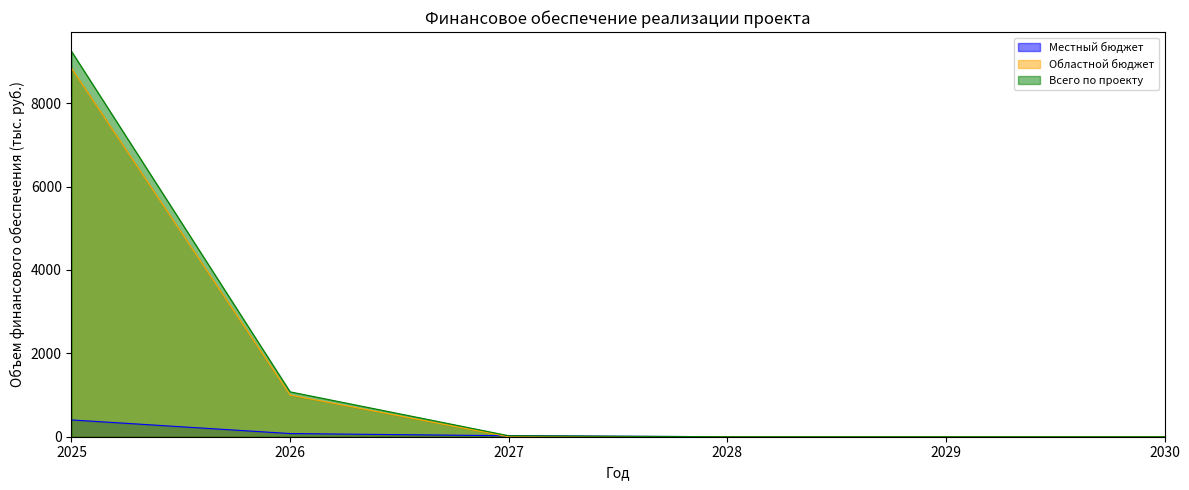

The value of Всего по проекту at 2027 is 23.7. True or false?

True